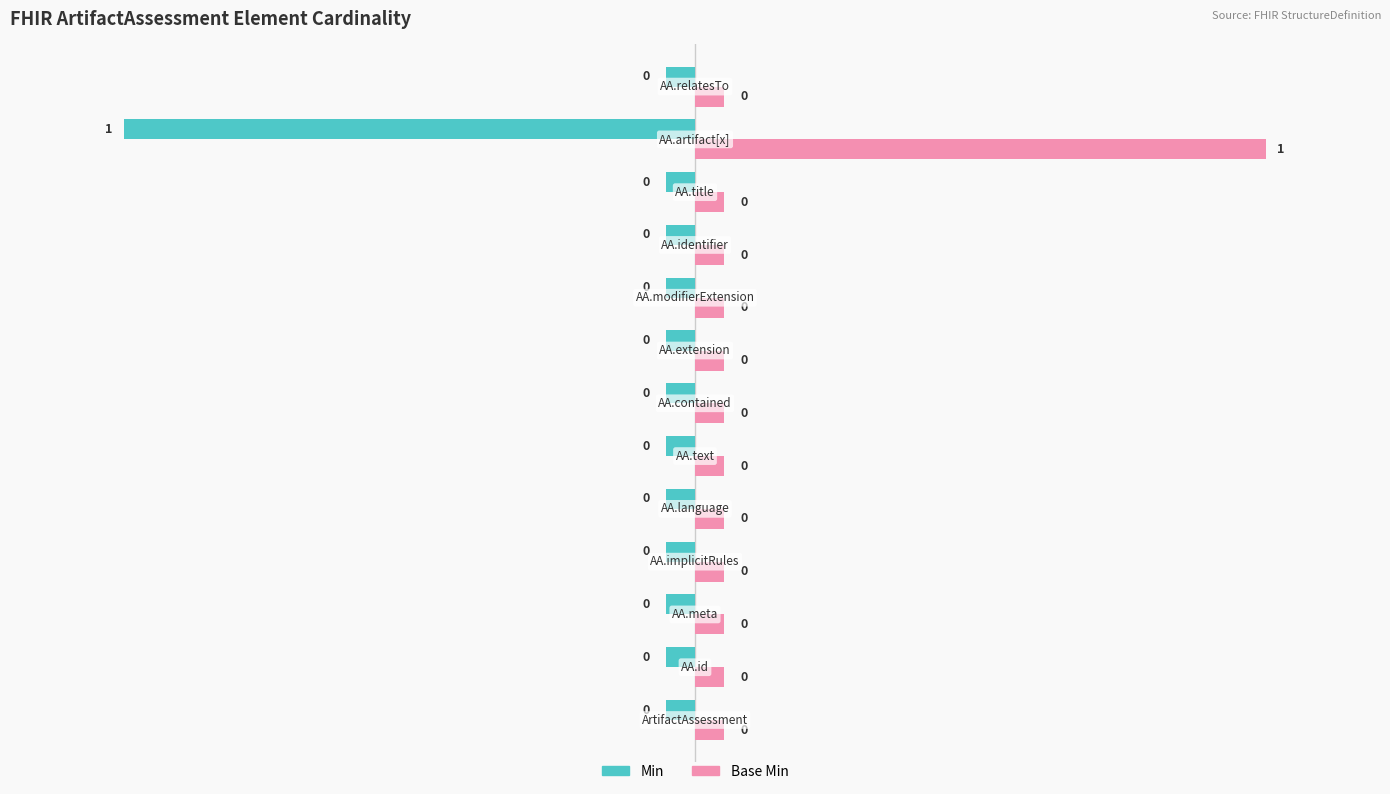

Which label corresponds to the smallest value in the chart?

ArtifactAssessment